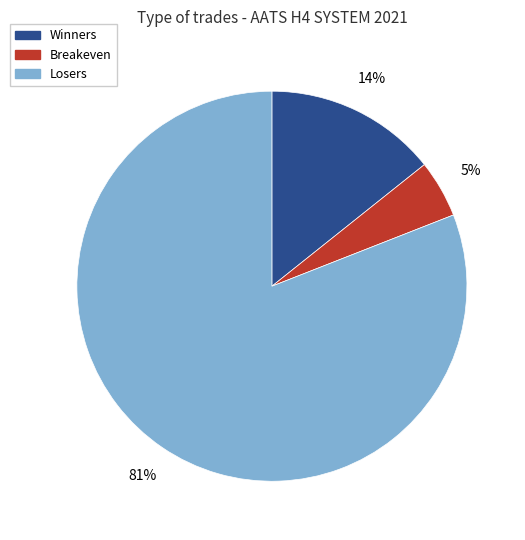

Do Winners and Losers together represent more than half of the pie?

Yes